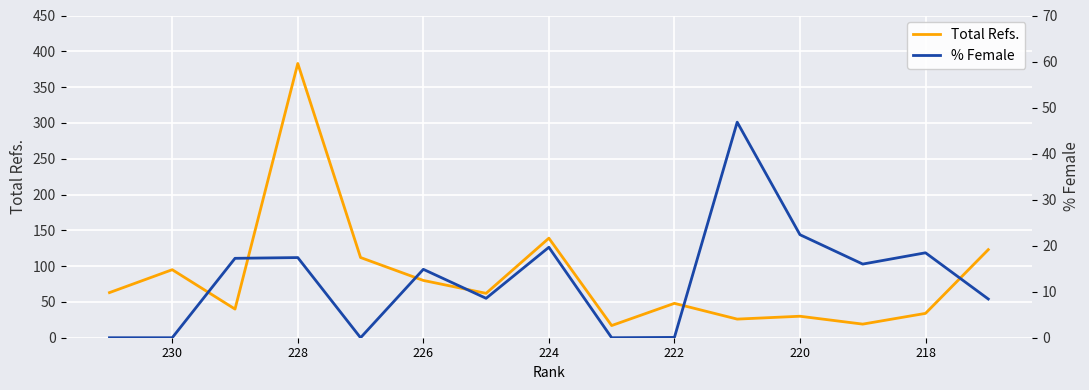

Which series changed the most between 224 and 228?

Total Refs.